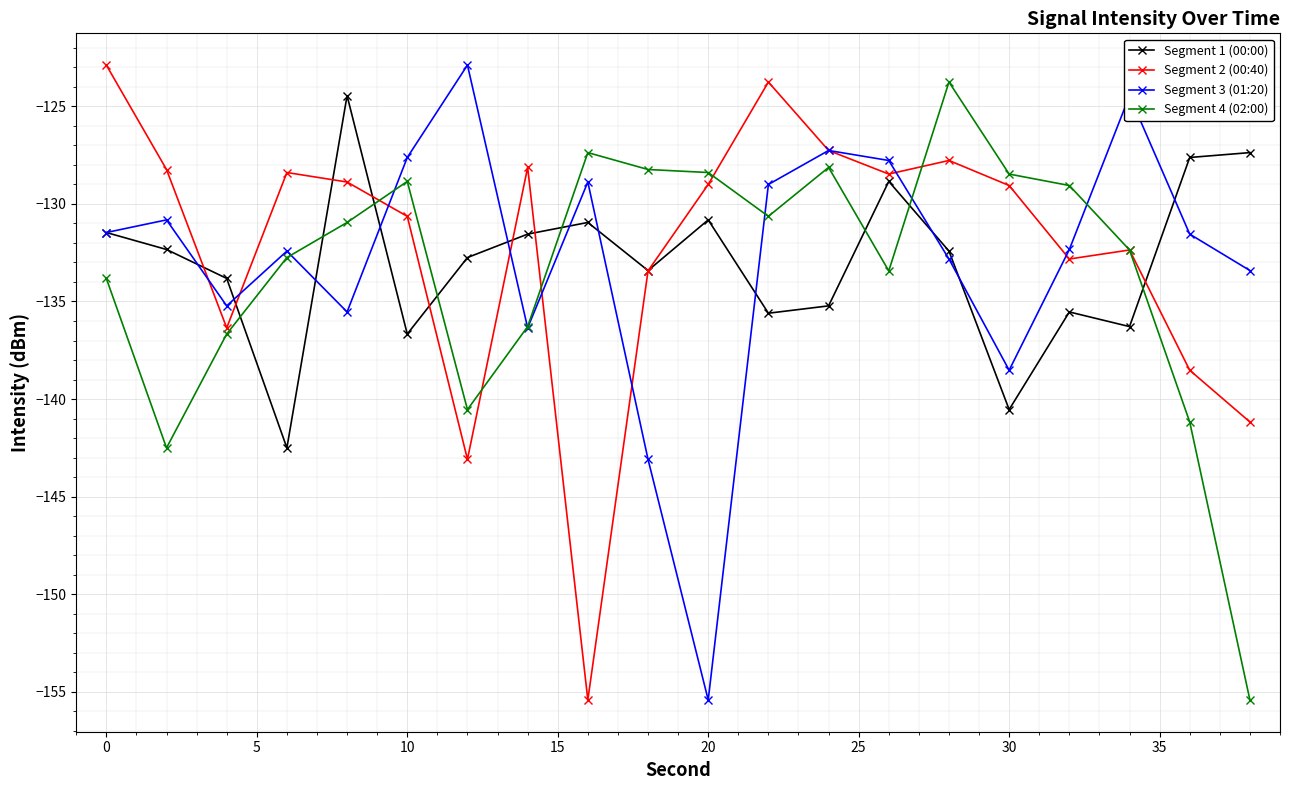

How many interior local valleys does the Segment 3 (01:20) series have?

5